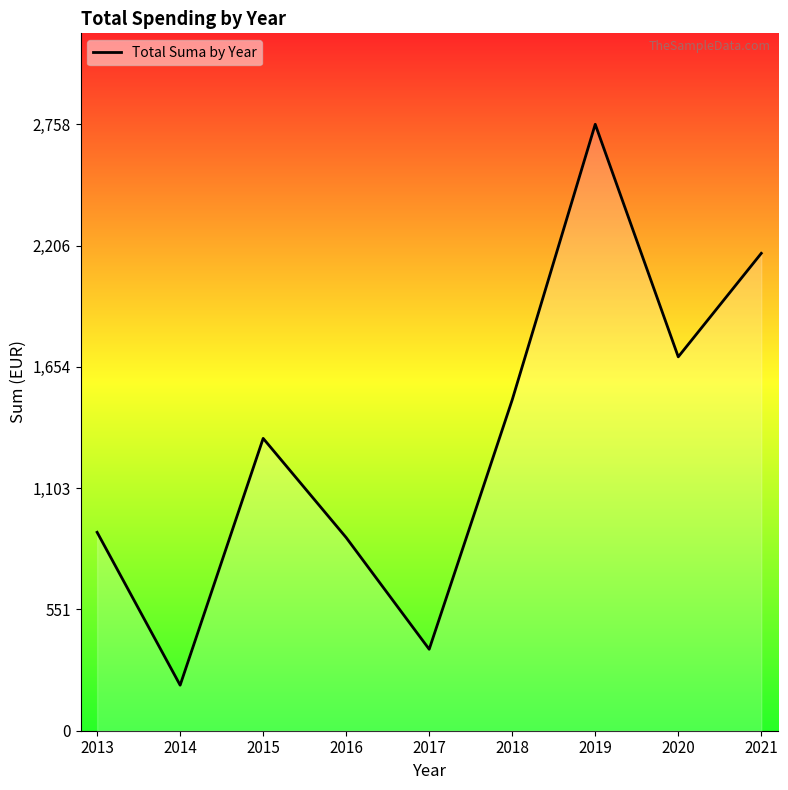

How many categories are shown in the chart?

9